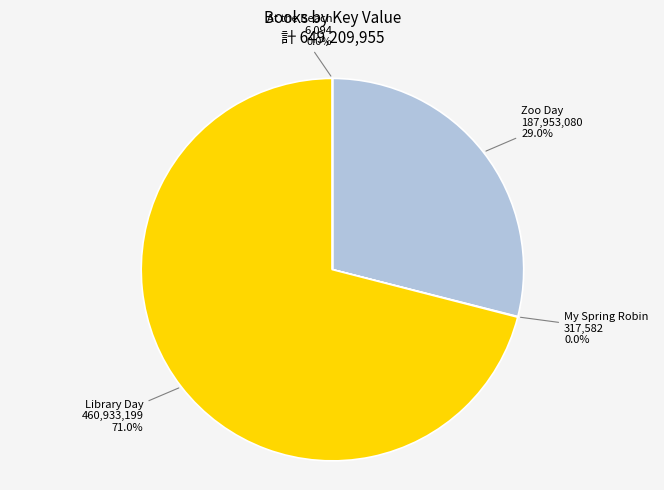

Which slice is the largest?

Library Day